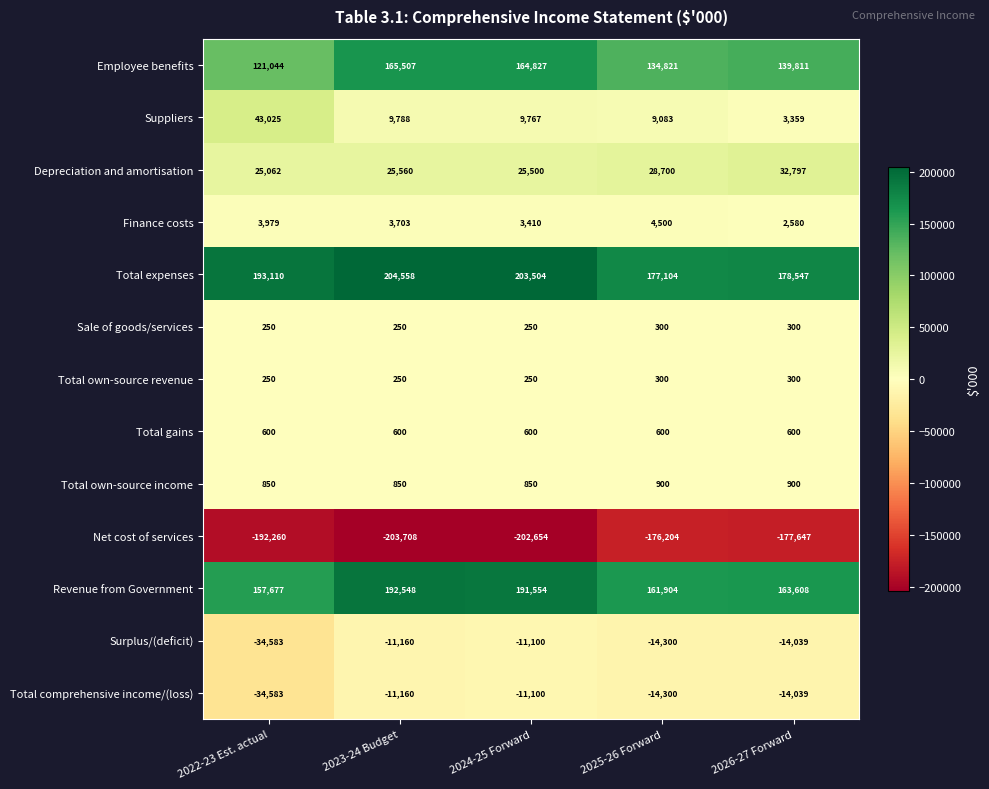

Which label corresponds to the smallest value in the chart?

2023-24 Budget